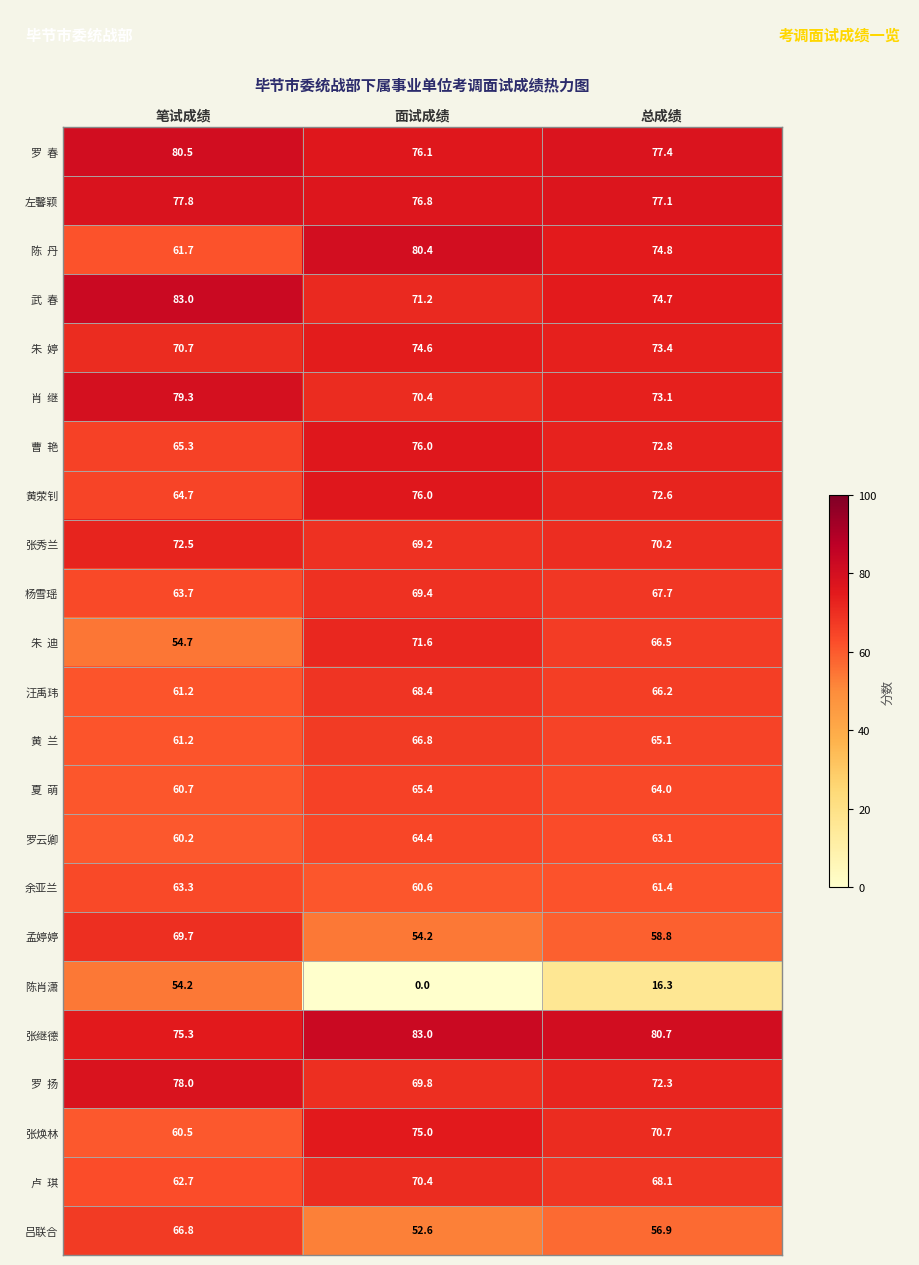

How many categories are shown in the chart?

3